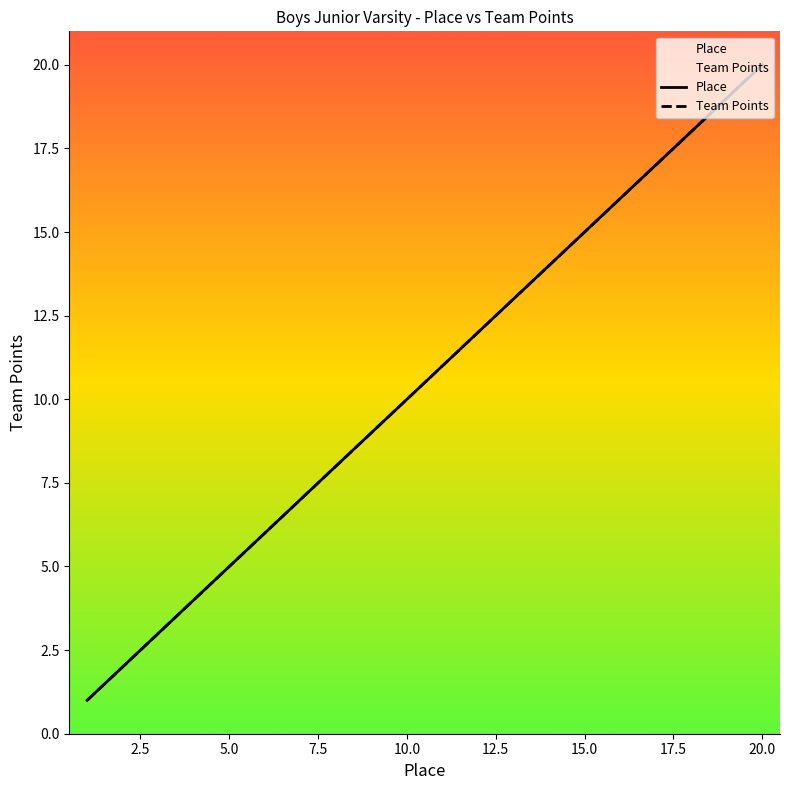

What is the lowest value of the Team Points series?

1